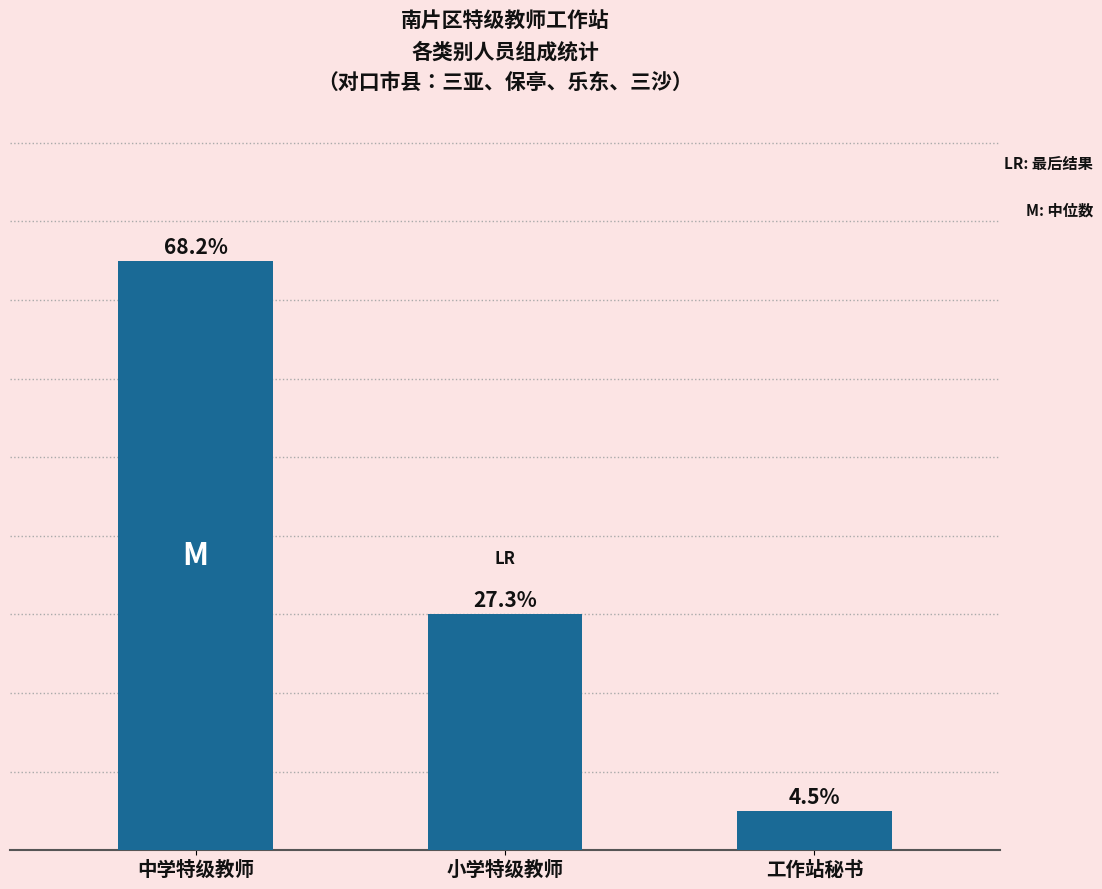

Which has a higher value, 中学特级教师 or 小学特级教师?

中学特级教师